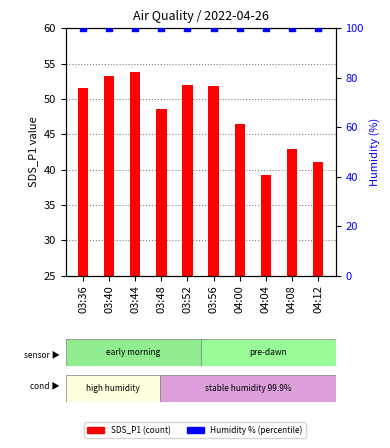

What is the total value across all series at 03:56?

126.8